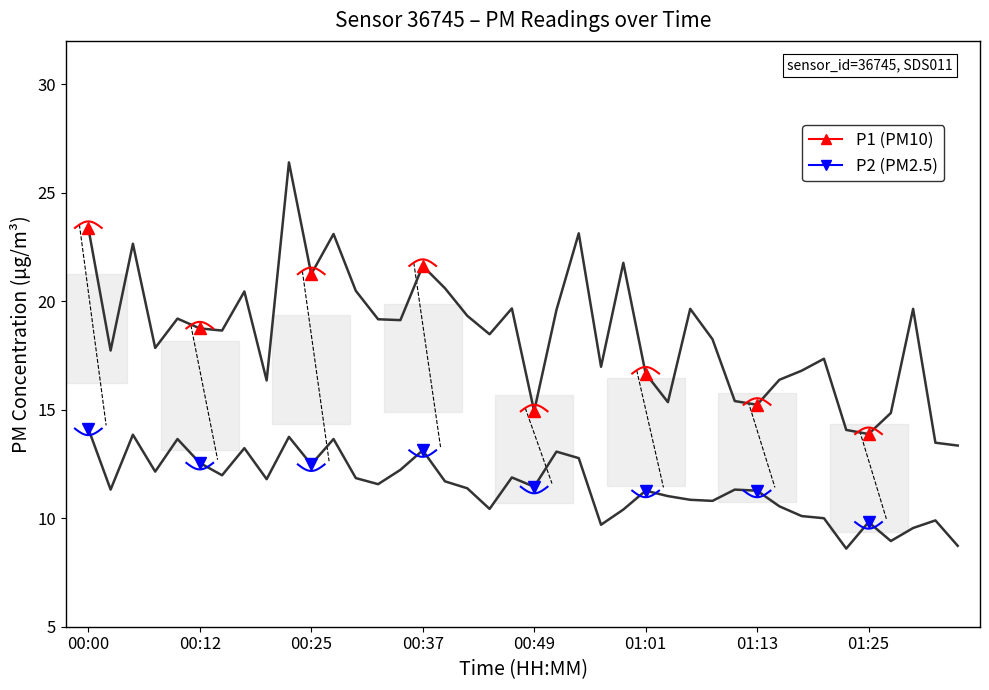

What value does the P2 series have at 01:01?

11.3